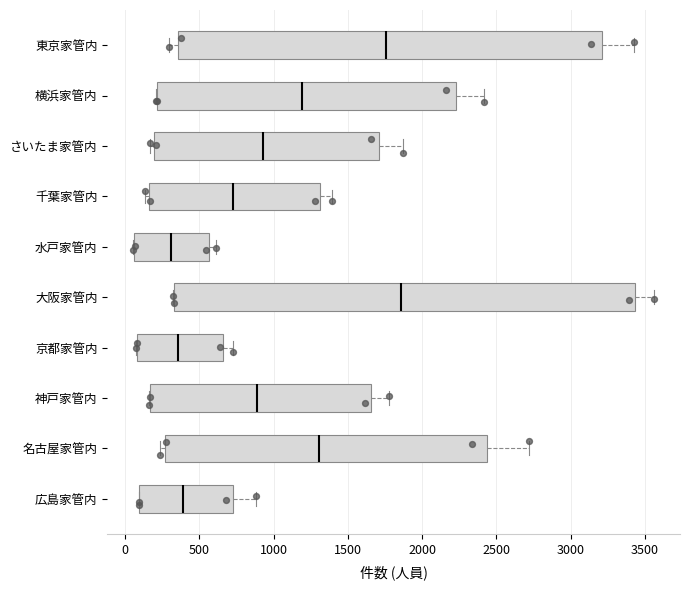

Reading bottom to top, read every box against the x-axis: the position of its median line, the range the box covers, and the ends of its whiskers. The values are not printed on the chart, so give them approximately, as read against the axis.

広島家管内: median 400, box 100 to 750, whiskers 100 to 900
名古屋家管内: median 1300, box 250 to 2450, whiskers 250 (just left of the box's left edge) to 2700
神戸家管内: median 900, box 150 to 1650, whiskers 150 to 1800
京都家管内: median 350, box 100 to 650, whiskers 50 to 700
大阪家管内: median 1850, box 350 to 3450, whiskers 350 to 3550
水戸家管内: median 300, box 50 to 550, whiskers 50 to 600
千葉家管内: median 700, box 150 to 1300, whiskers 150 (just left of the box's left edge) to 1400
さいたま家管内: median 950, box 200 to 1700, whiskers 150 to 1850
横浜家管内: median 1200, box 200 to 2250, whiskers 200 to 2400
東京家管内: median 1750, box 350 to 3200, whiskers 300 to 3450